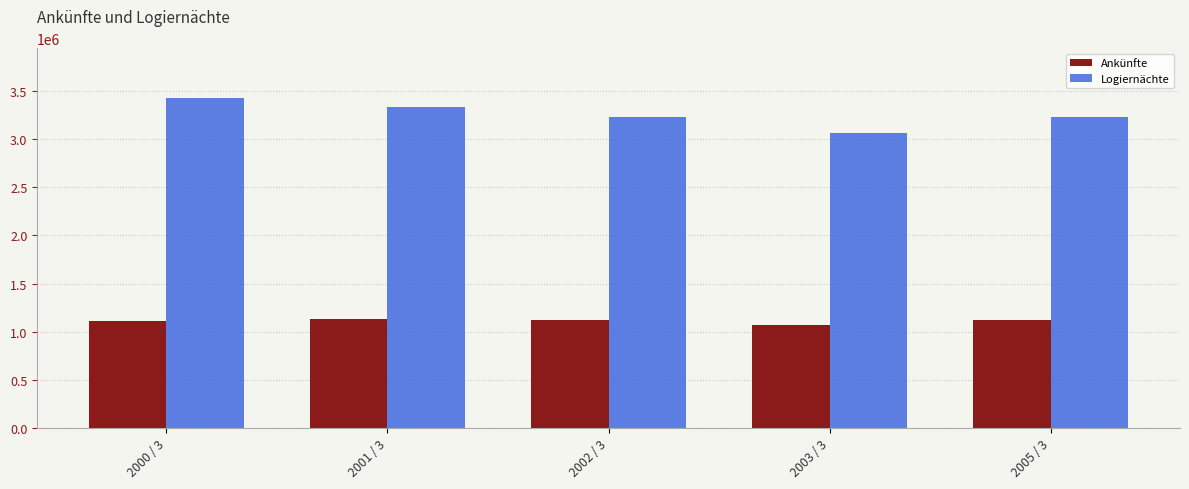

Rank the series by their average value, from lowest to highest.

Ankünfte, Logiernächte